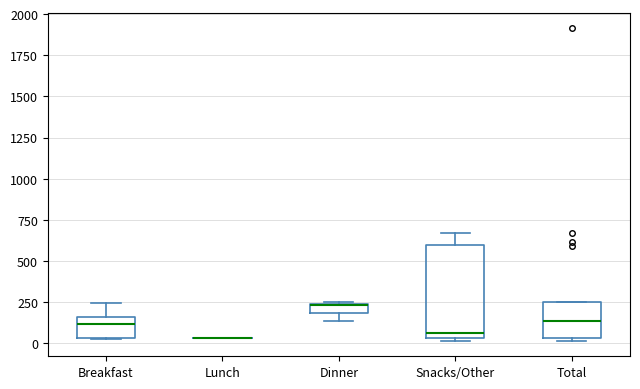

Where does the median line of the box for Breakfast sit on the y-axis? The values are not printed on the chart, so give them approximately, as read against the axis.

100